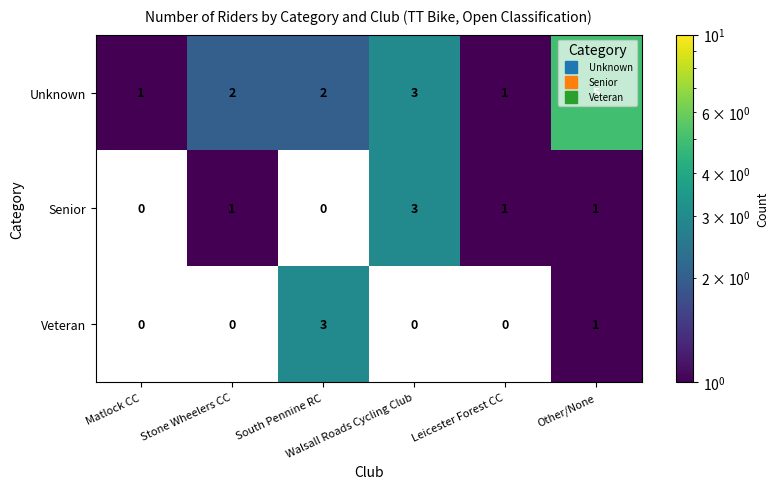

At which category is the sum across all series the highest?

Other/None